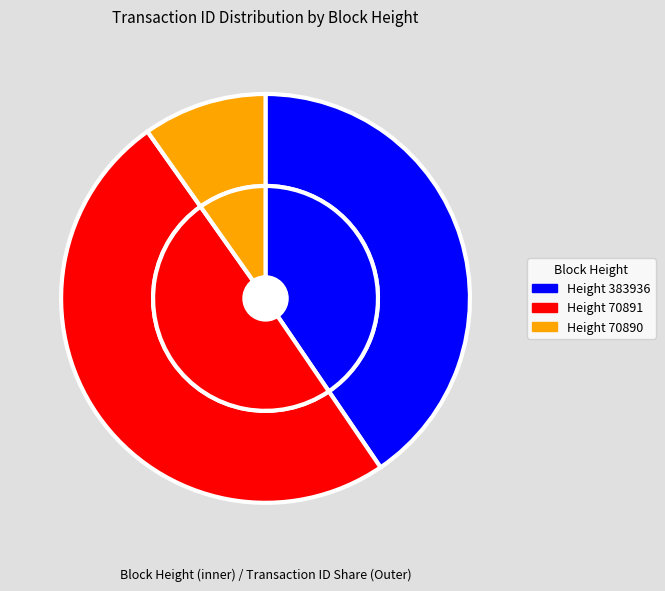

Rank the categories by value from highest to lowest.

70891, 383936, 70890